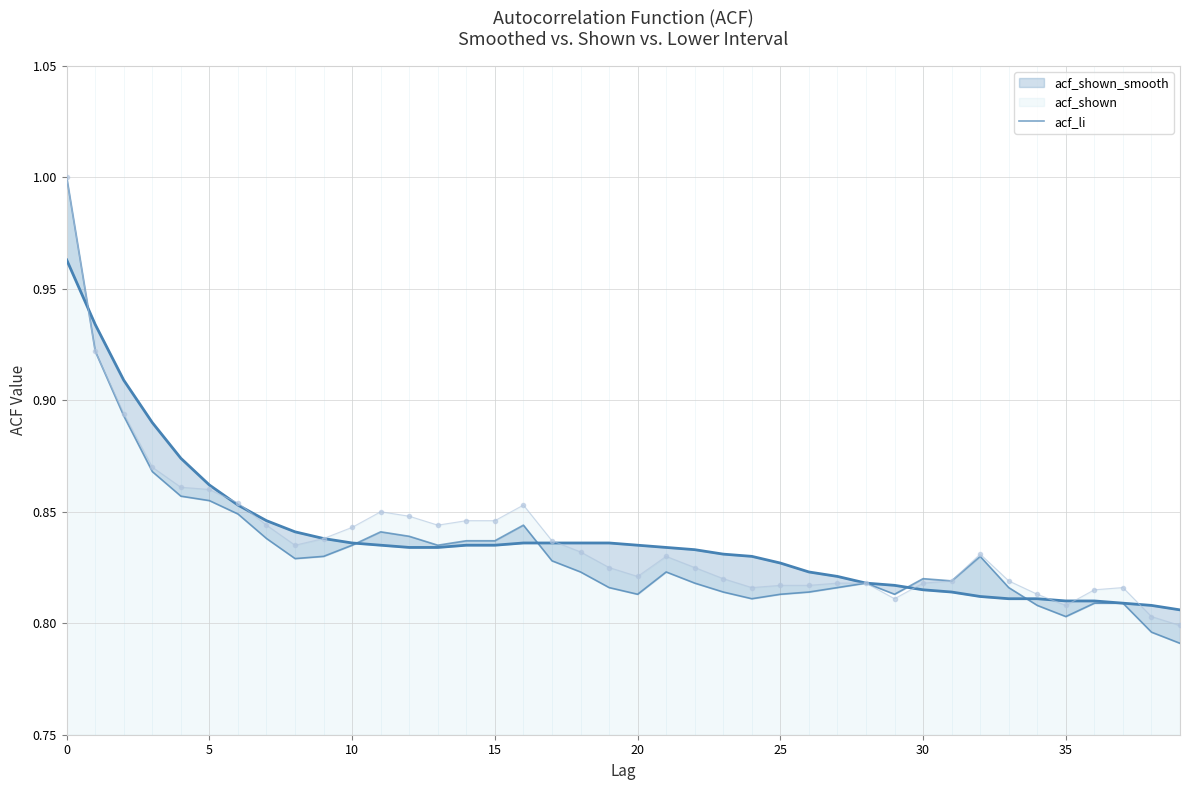

What is the highest value of the acf_shown series?

1.0